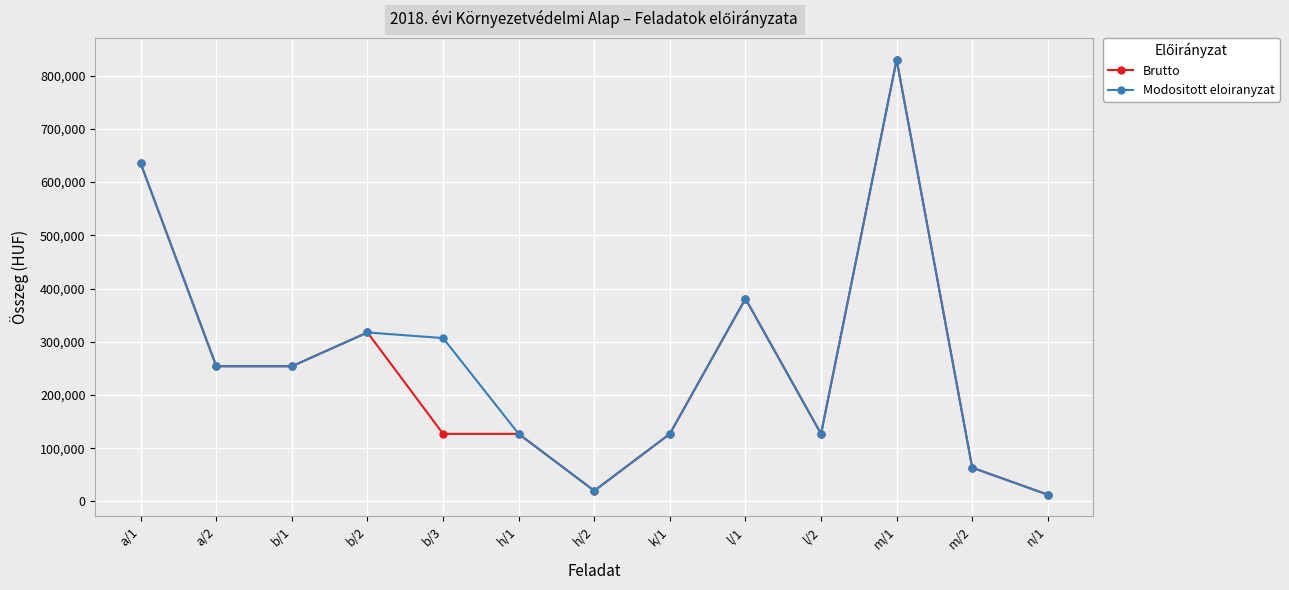

Which series changed the most between b/3 and n/1?

Modositott eloiranyzat